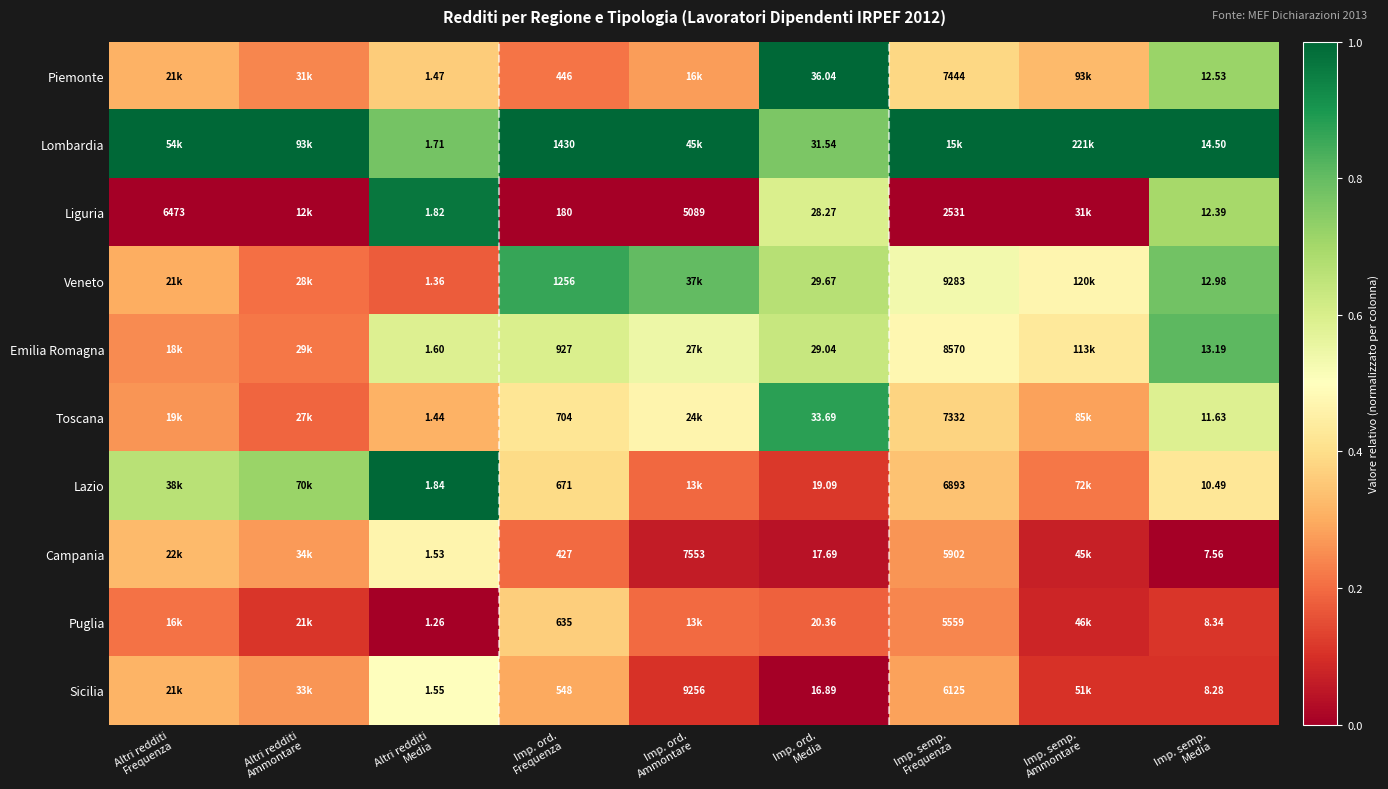

At Imp. ord. Ammontare, list the series in order from largest to smallest.

Lombardia, Veneto, Emilia Romagna, Toscana, Piemonte, Puglia, Lazio, Sicilia, Campania, Liguria